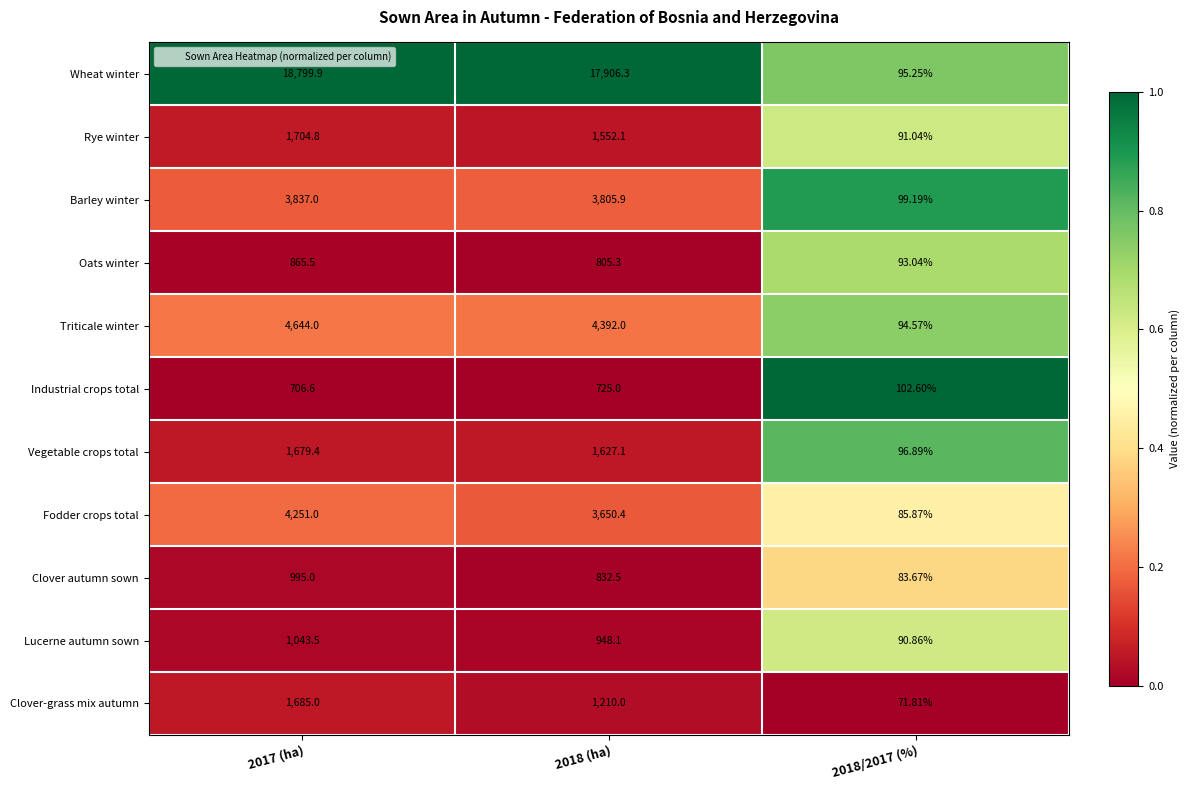

Which series has the largest range (max minus min)?

Wheat winter